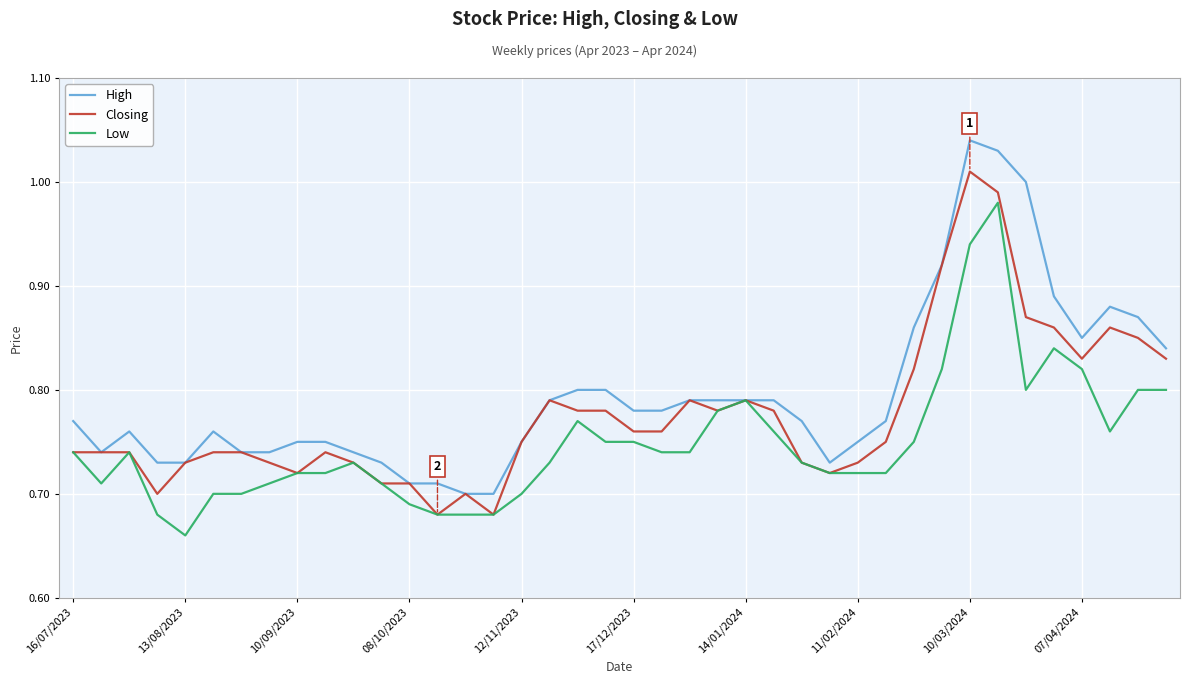

How many series are shown in this chart?

3